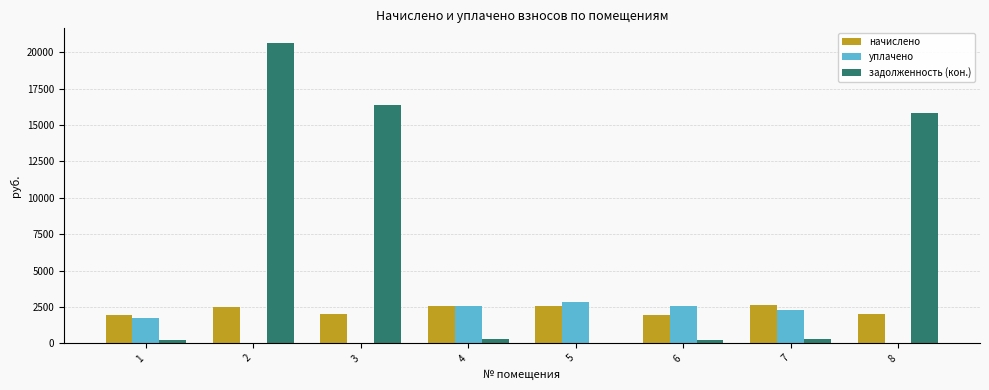

What is the total value across all series at 3?

18353.4